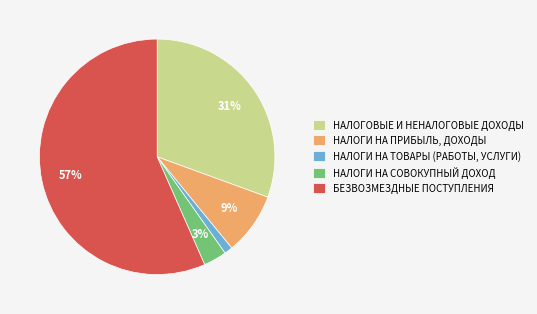

Combined, do БЕЗВОЗМЕЗДНЫЕ ПОСТУПЛЕНИЯ and НАЛОГИ НА ПРИБЫЛЬ, ДОХОДЫ account for over 50%?

Yes